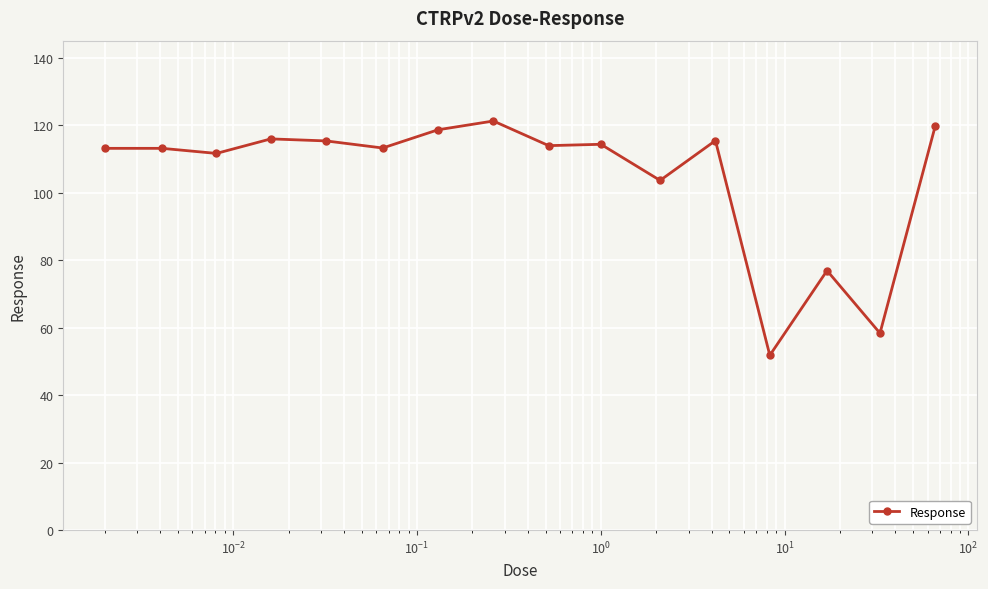

What is the smallest value displayed?

51.8